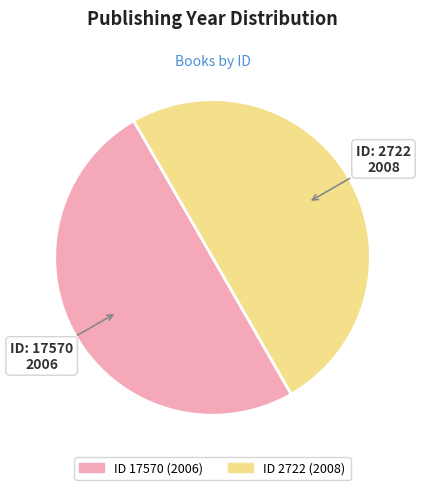

What is the smallest slice in the pie chart?

17570